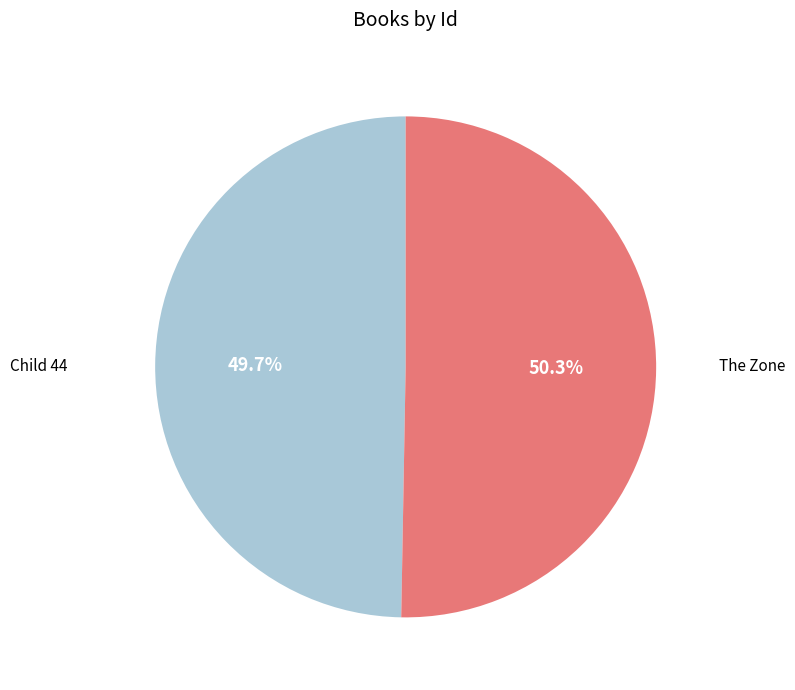

Is there a majority slice in this chart?

Yes